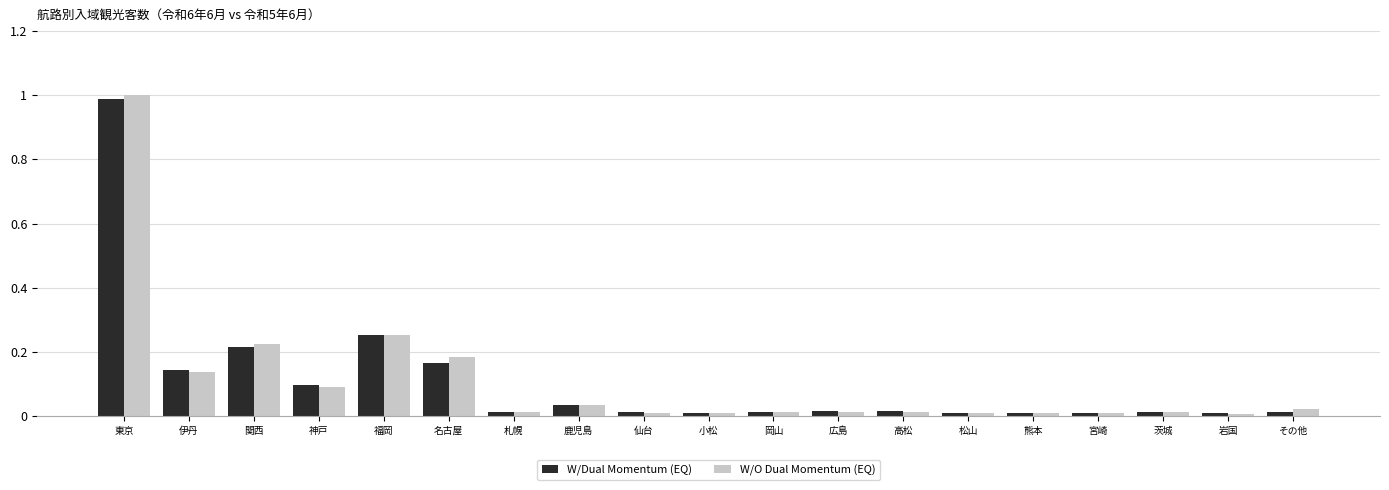

Is the value of W/Dual Momentum (EQ) at 東京 greater than the value of W/O Dual Momentum (EQ) at 関西?

Yes